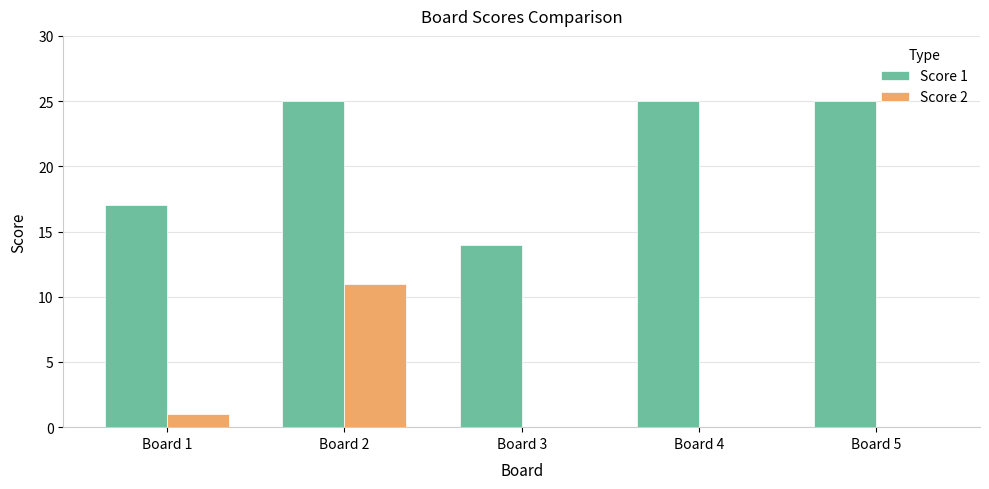

Count the number of data series in this chart.

2